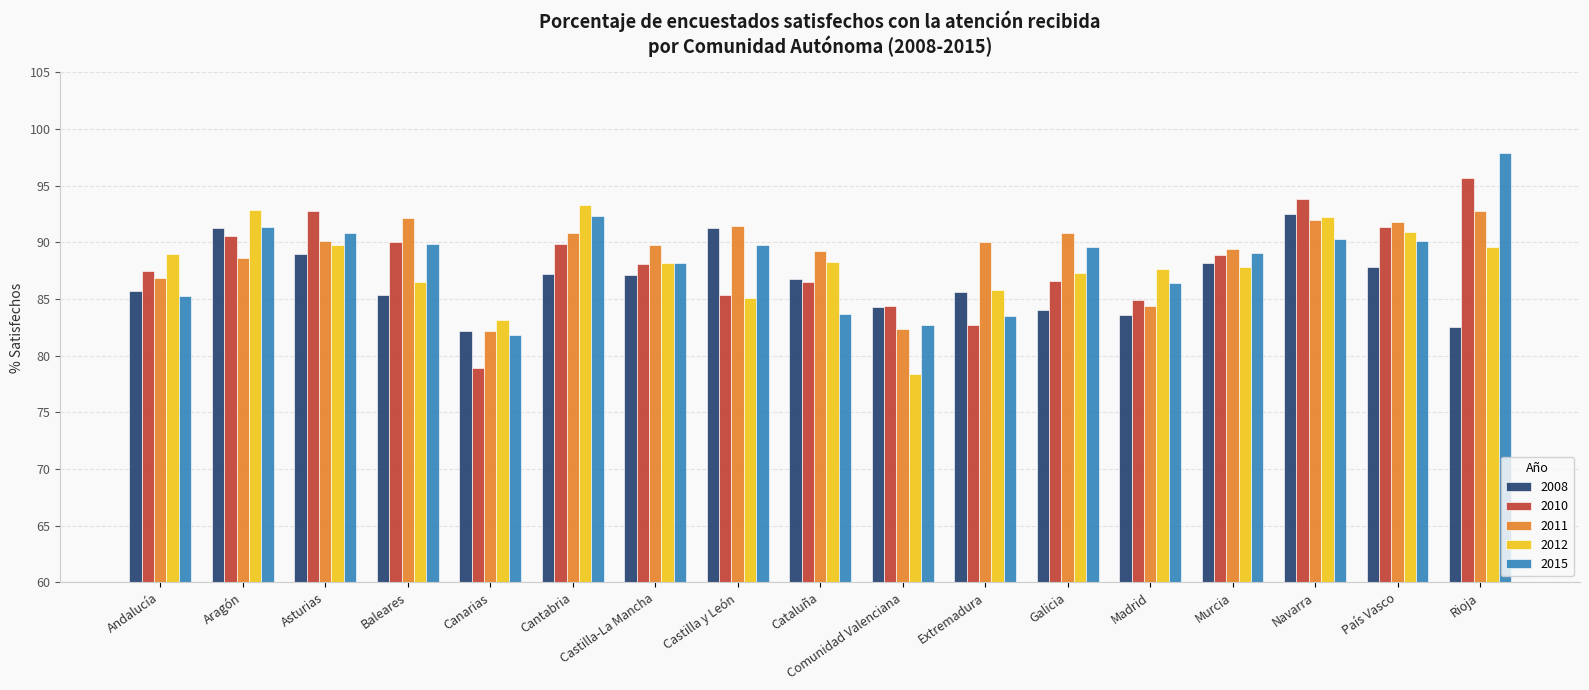

Is it true that 2012 equals 85.8 at Extremadura?

True